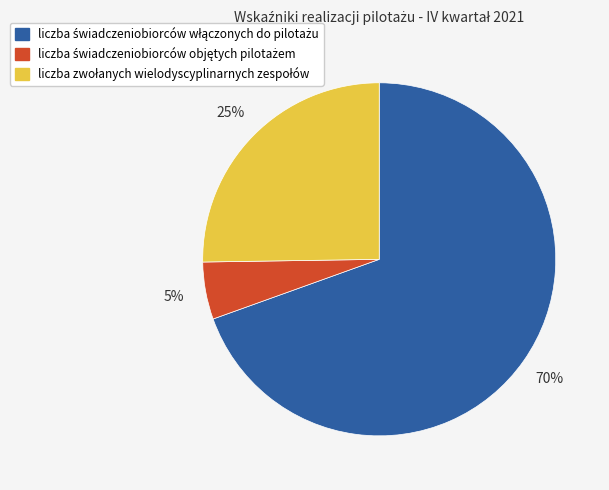

Is there a majority slice in this chart?

Yes